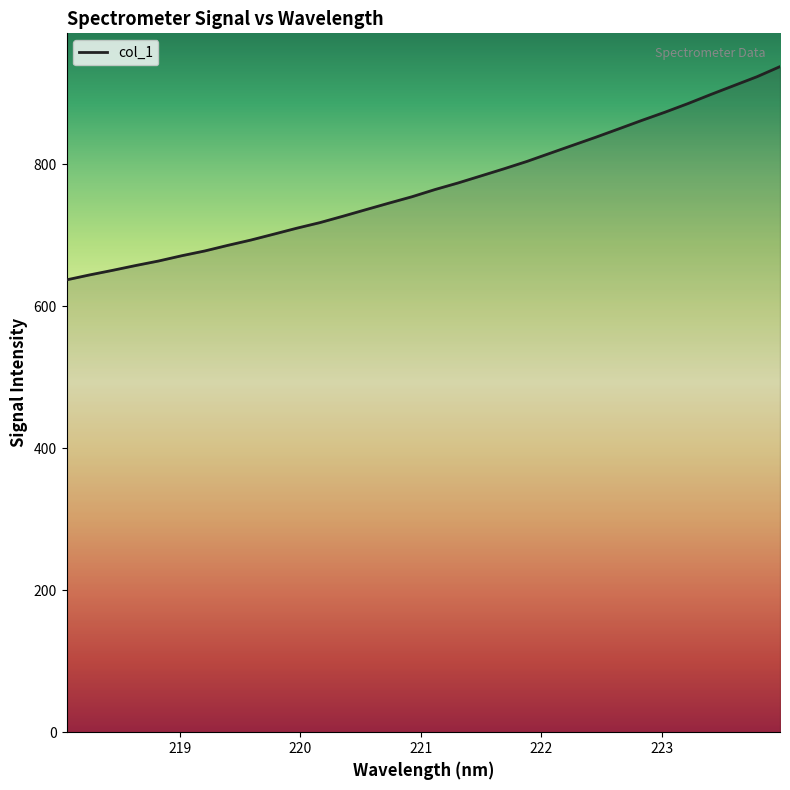

What is the difference between the maximum and minimum values?

300.5